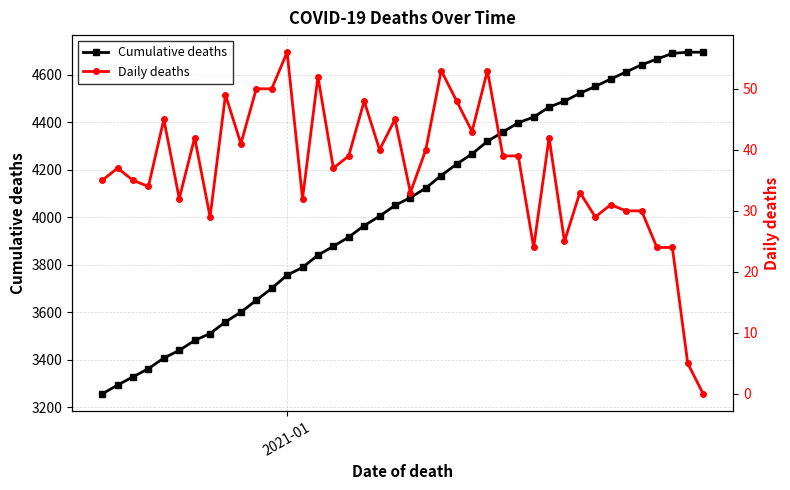

What is the value of the Cumulative deaths point at the 22nd from the left?

4123